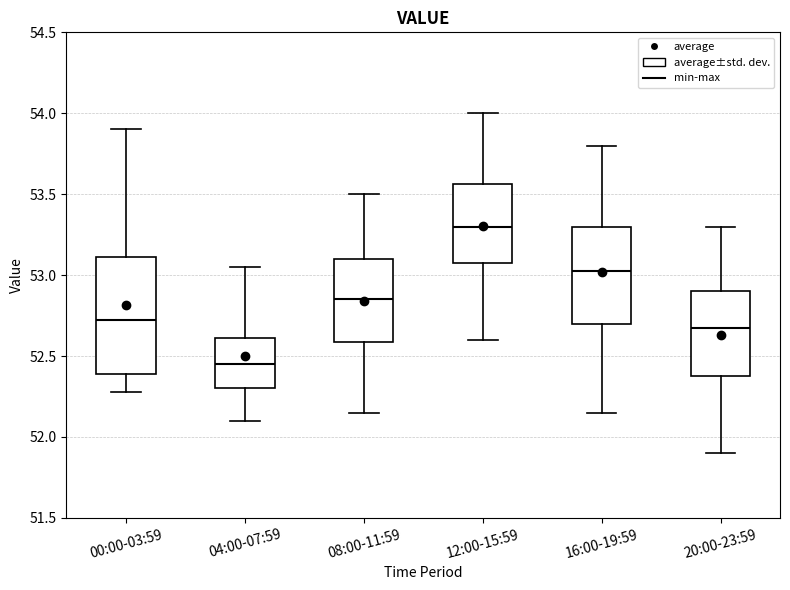

Which box's median line is the highest?

12:00-15:59